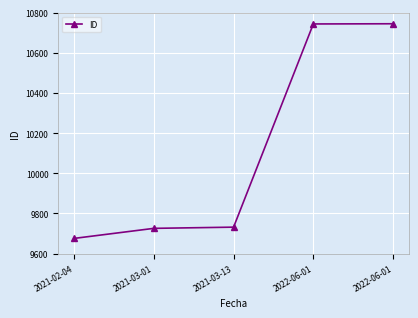

What is the difference between the second highest and minimum values?

1067